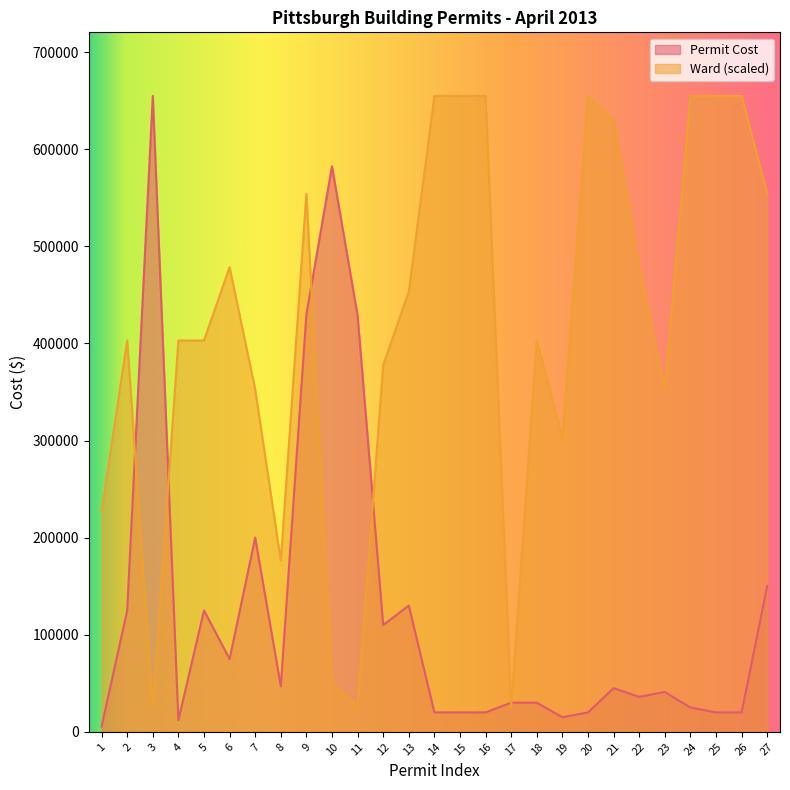

Rank the categories by Ward value from lowest to highest.

3, 11, 17, 10, 8, 1, 19, 7, 23, 12, 2, 4, 5, 18, 13, 6, 22, 9, 27, 21, 14, 15, 16, 20, 24, 25, 26